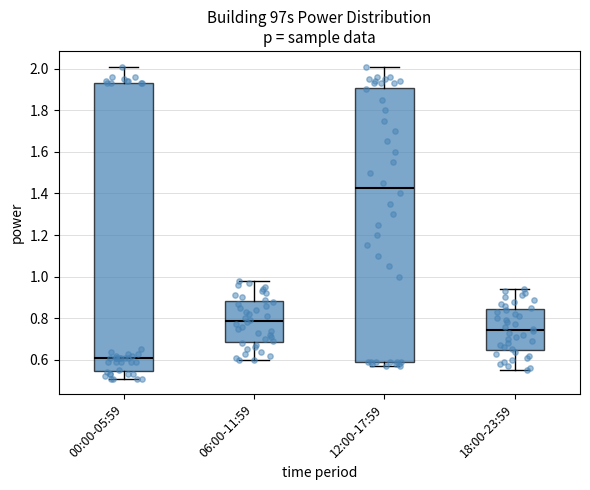

Comparing the boxes themselves (not the whiskers), which one is the tallest?

00:00-05:59